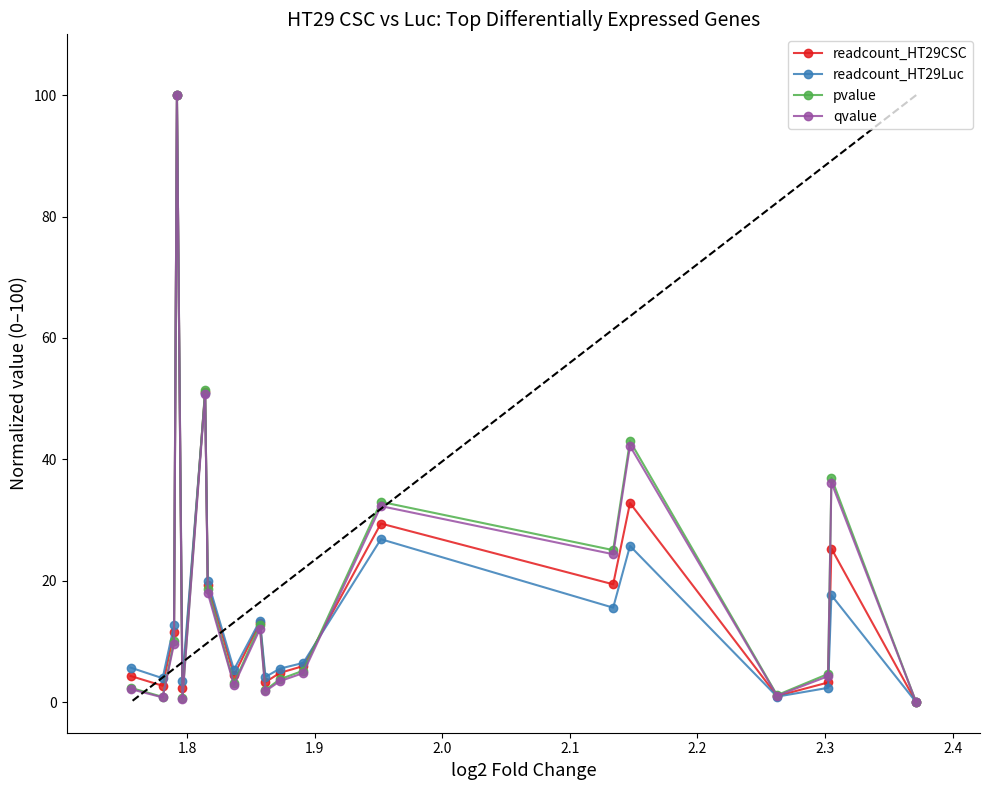

Which series has the widest spread of values?

readcount_HT29CSC